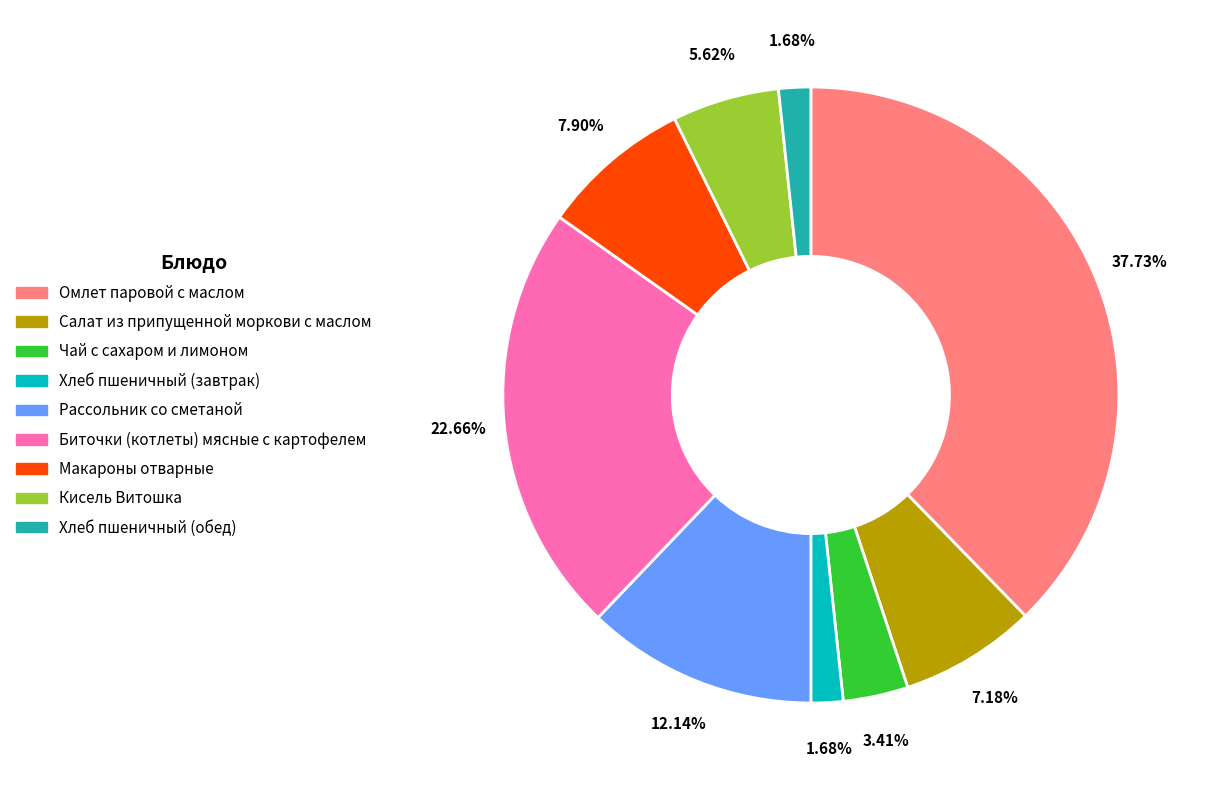

Which category has the biggest portion of the pie?

Омлет паровой с маслом